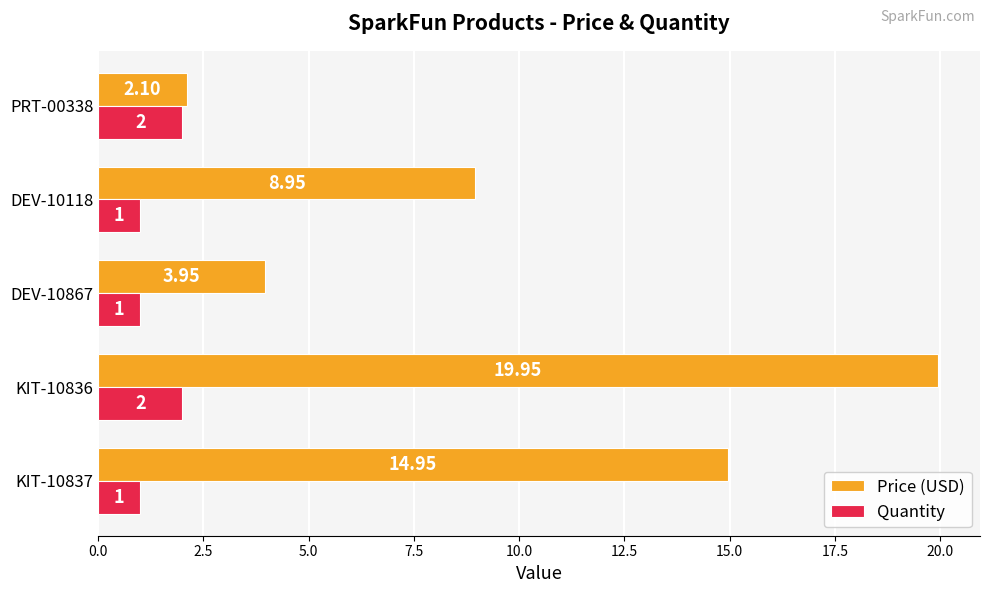

How many data points in Price (USD) are above 8?

3